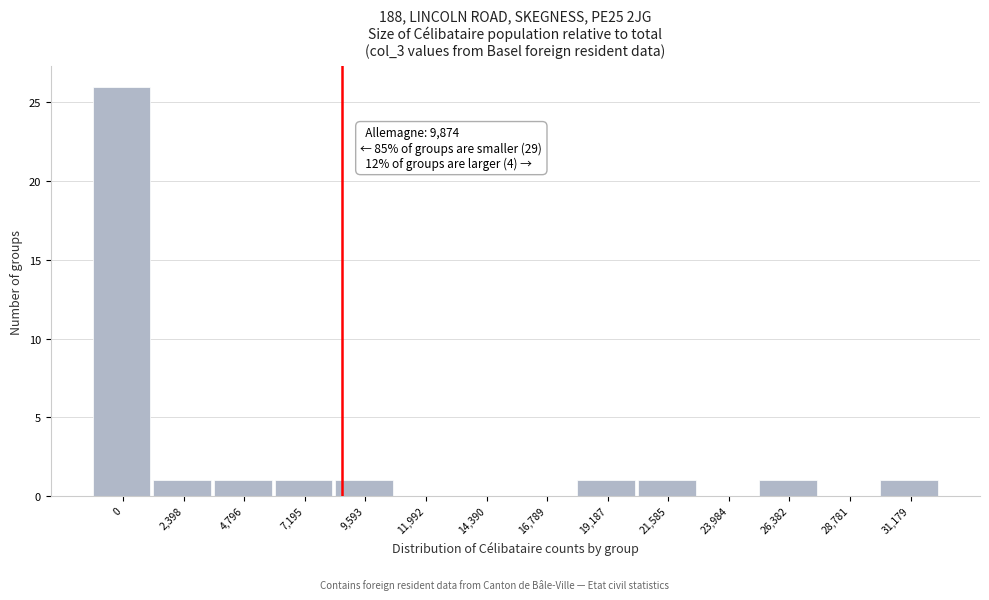

Reading right to left, extract all data points from this chart.

31,179=1	28,781=0	26,382=1	23,984=0	21,585=1	19,187=1	16,789=0	14,390=0	11,992=0	9,593=1	7,195=1	4,796=1	2,398=1	0=26